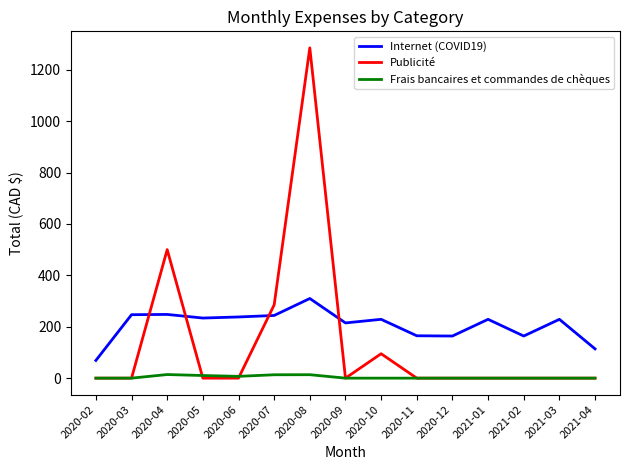

What is the greatest value displayed?

1285.0